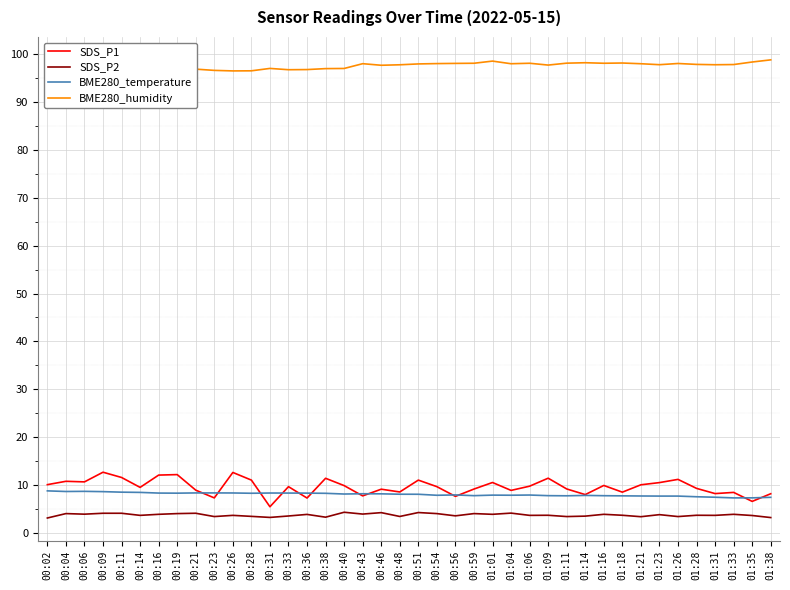

How many lines are shown in the chart?

4